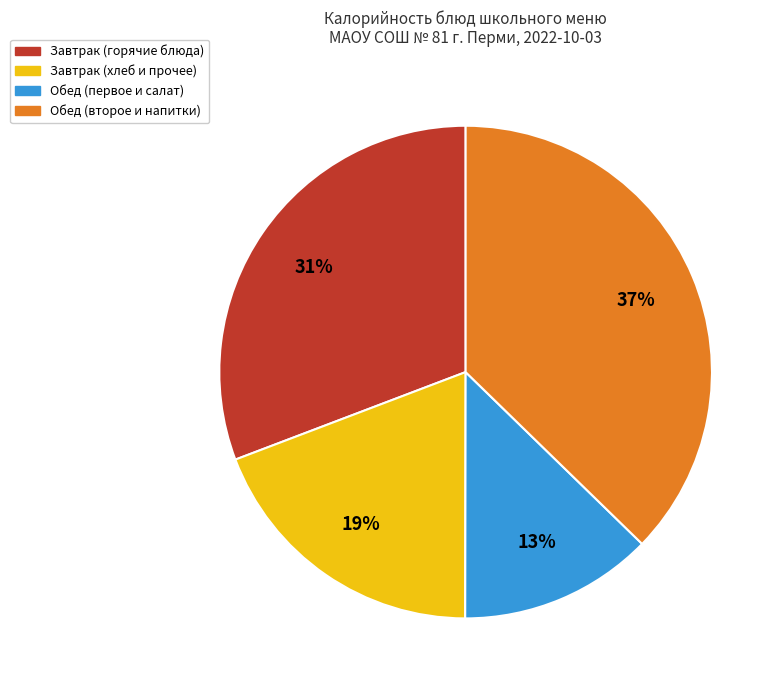

To the nearest percent, what is the average slice percentage?

25%